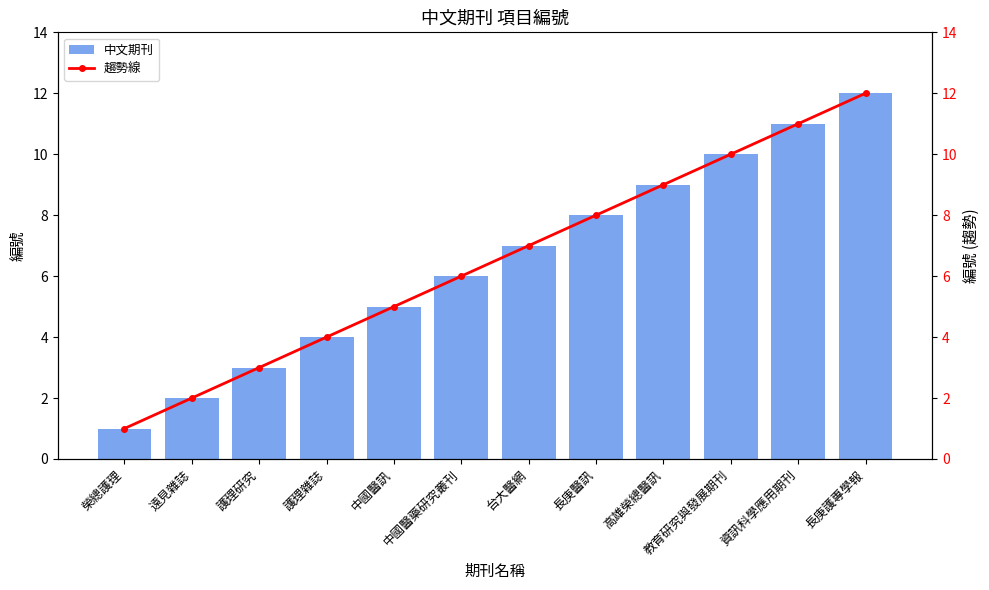

How many groups of bars are there?

12